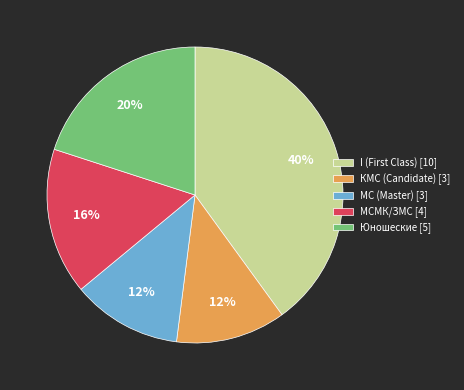

To the nearest percent, what is the difference between the largest and smallest slice percentages?

28%